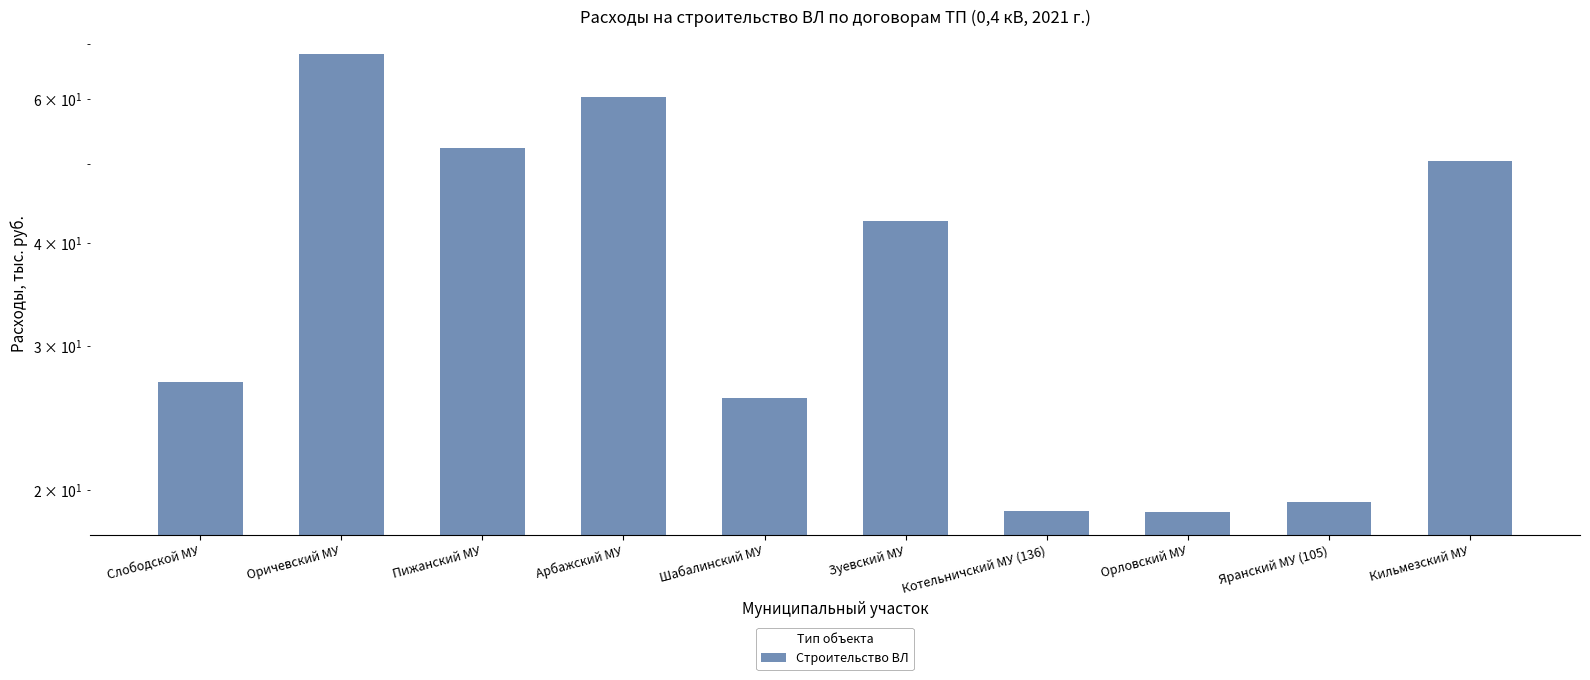

The chart shows a value of 79.2 at Кильмезский МУ. True or false?

False